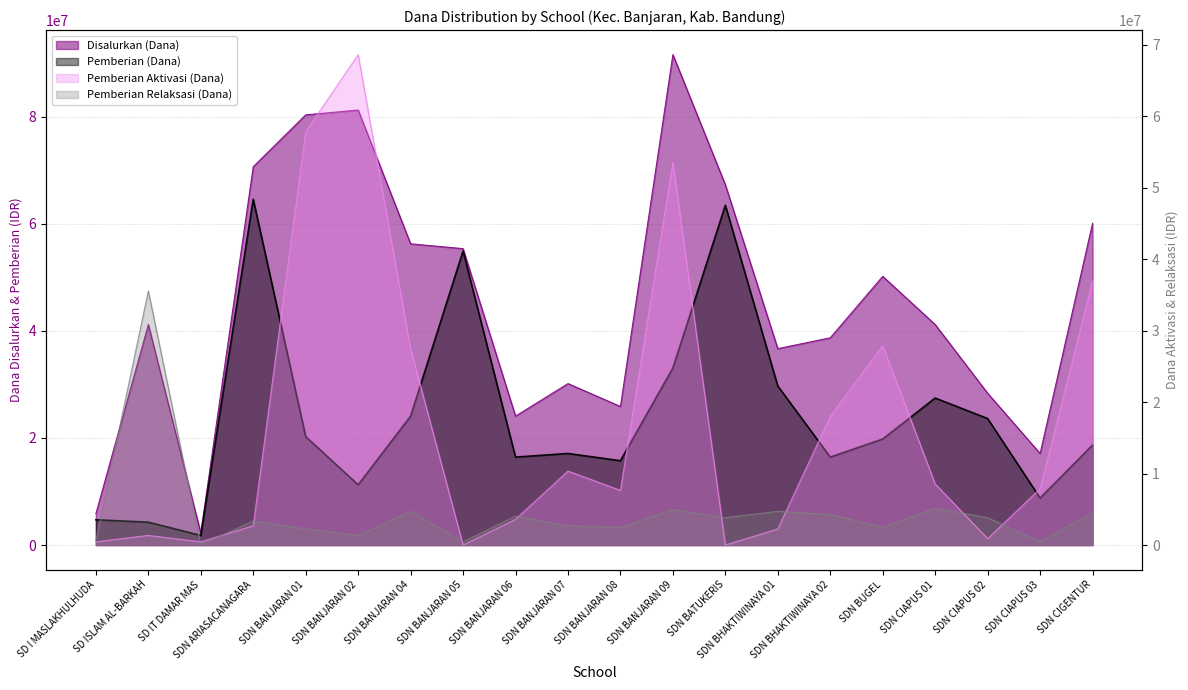

Which series has the largest range (max minus min)?

Disalurkan (Dana)